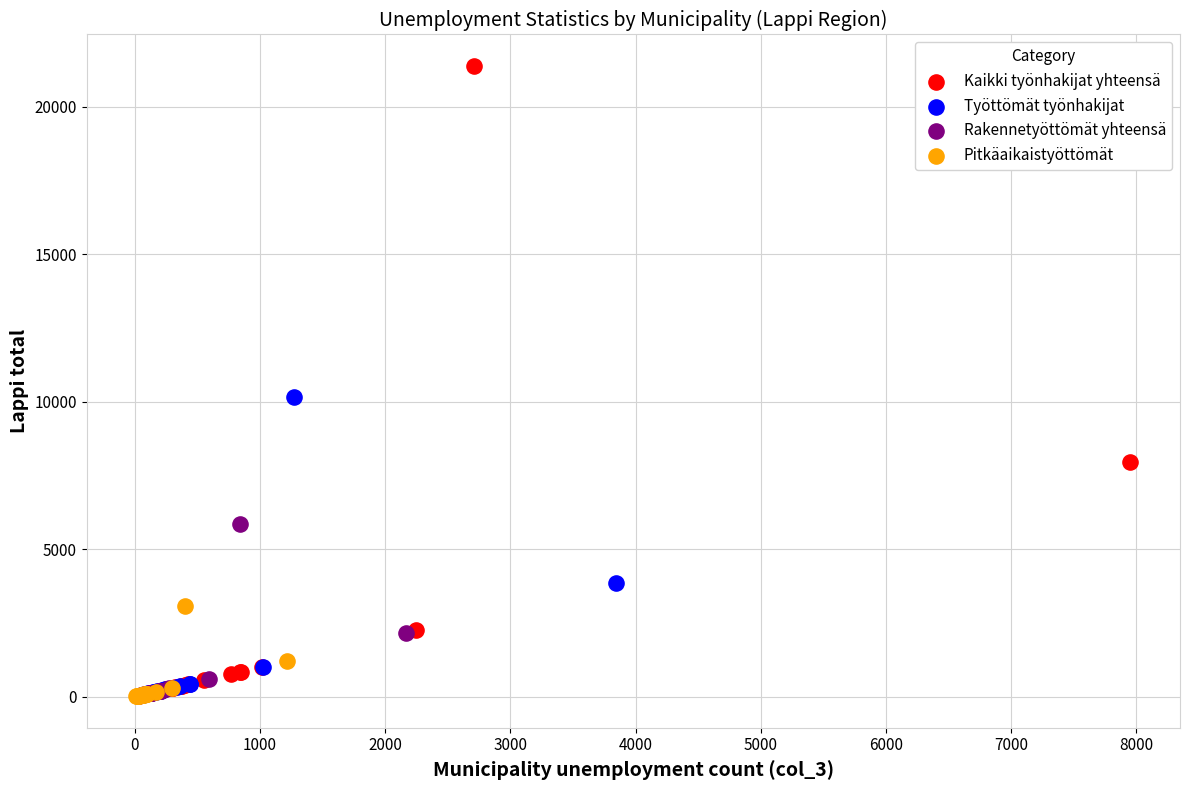

Which series contains the highest Y value?

Kaikki työnhakijat yhteensä